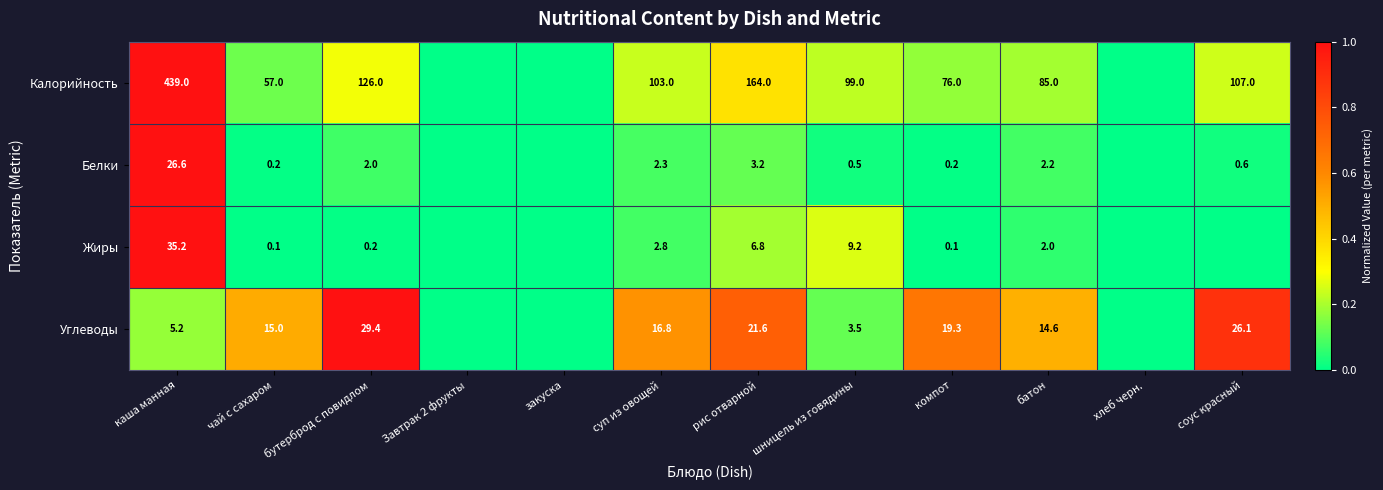

The Калорийность series shows 57.0 at чай с сахаром. True or false?

True